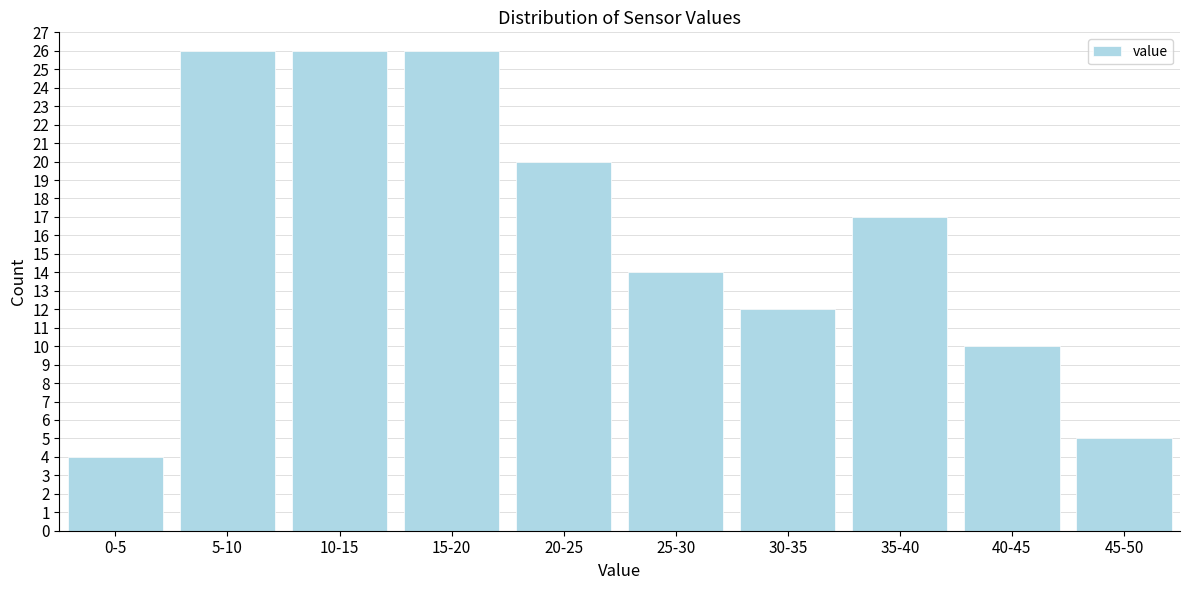

Reading left to right, extract all data points from this chart.

4	26	26	26	20	14	12	17	10	5